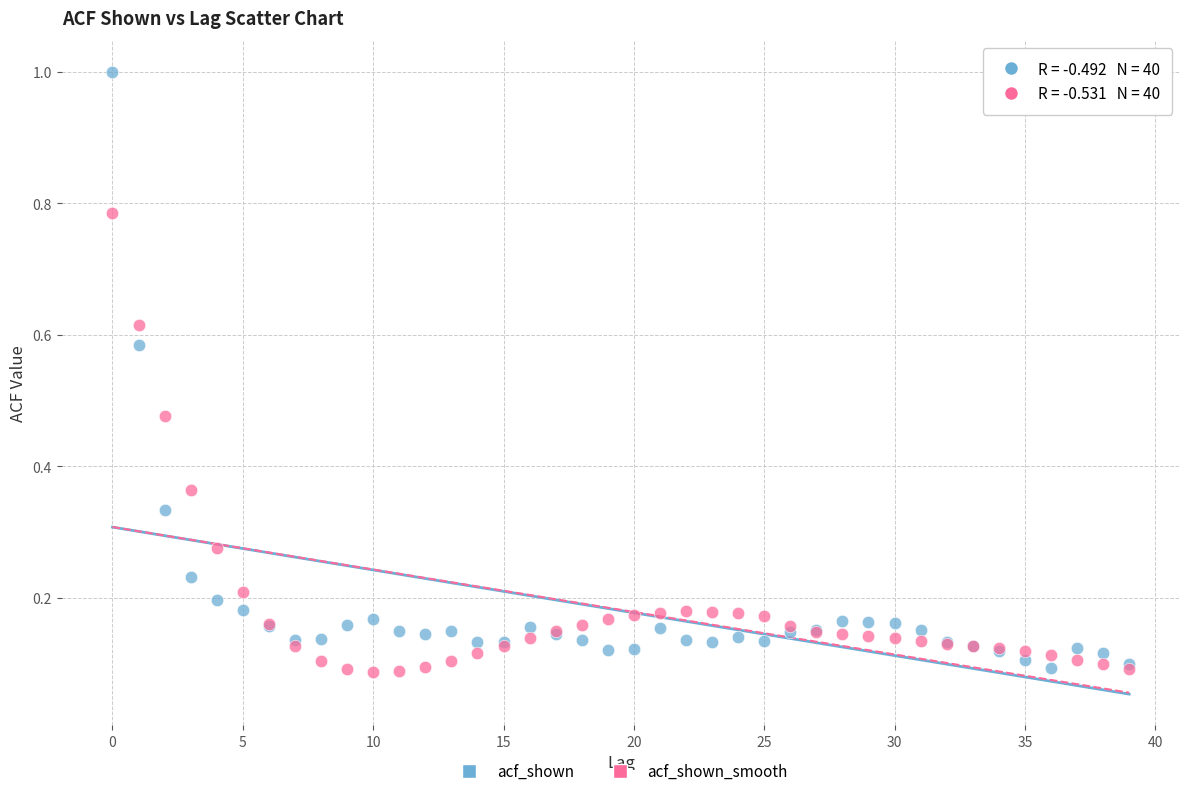

Which series reaches the maximum Y coordinate?

acf_shown